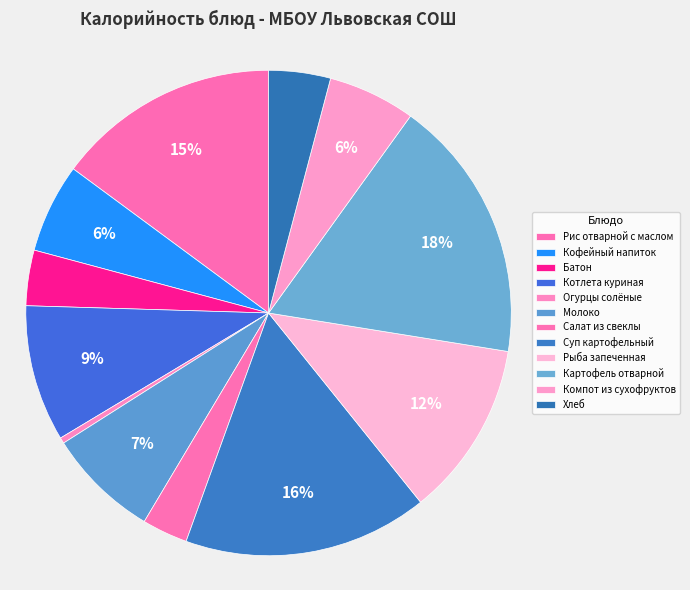

Which slice is the largest?

Картофель отварной